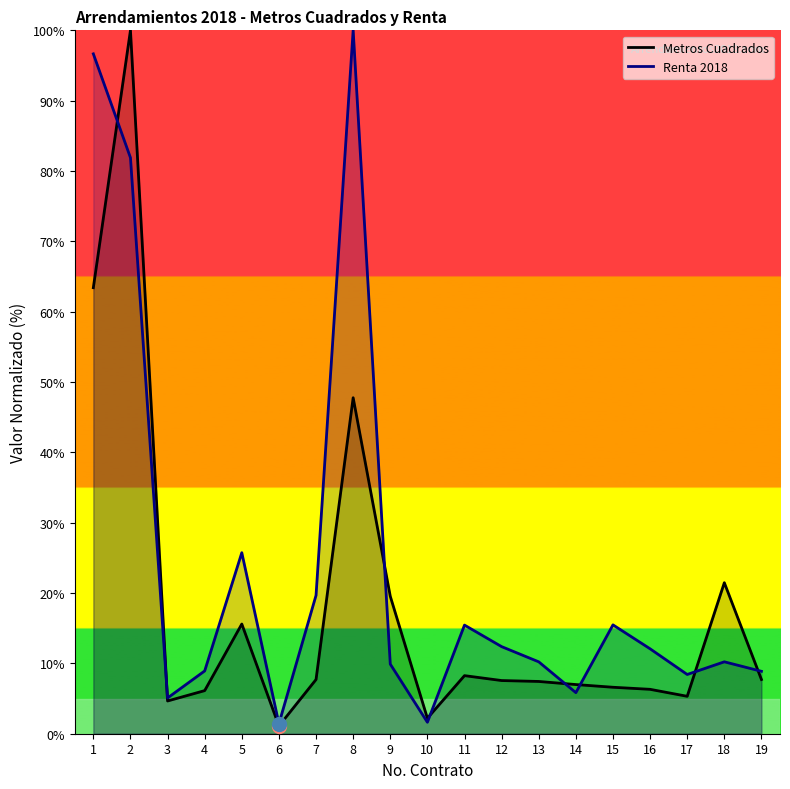

Reading left to right, transcribe all the data shown in this chart.

Metros Cuadrados: 63.4	100.0	4.7	6.1	15.6	1.1	7.7	47.8	19.5	2.2	8.3	7.6	7.4	7.0	6.6	6.3	5.3	21.5	7.7
Renta 2018: 96.7	81.9	5.1	8.9	25.7	1.4	19.7	100.0	9.9	1.6	15.4	12.4	10.2	5.8	15.5	12.1	8.4	10.2	8.9